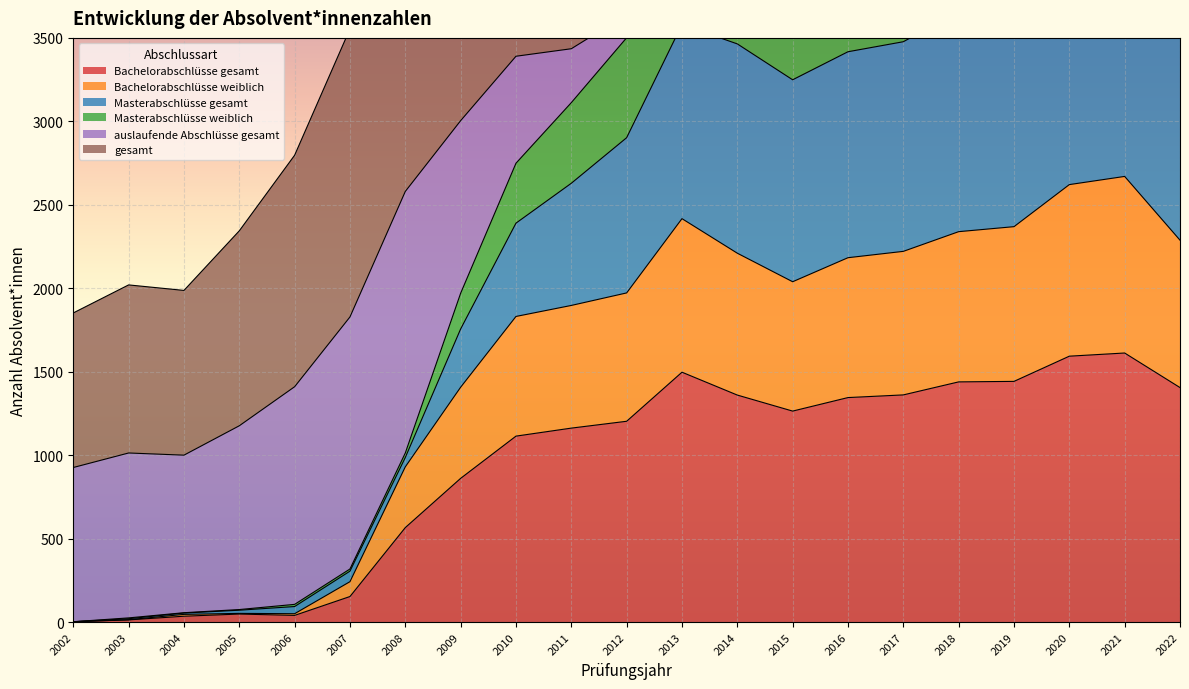

Where is Bachelorabschlüsse gesamt nearest to the value 807?

2009